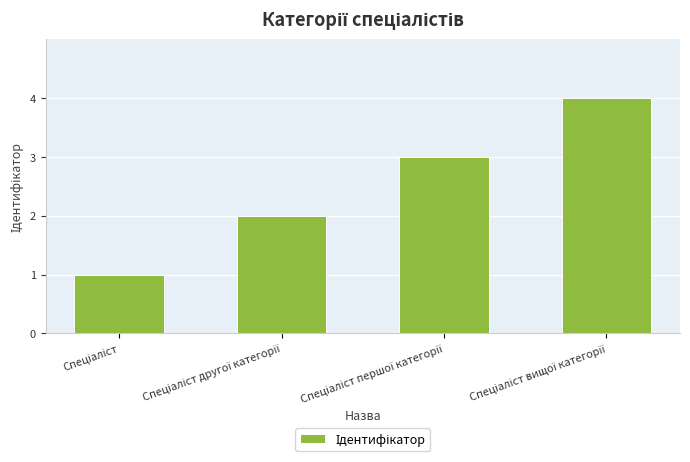

What is the sum of all values?

10